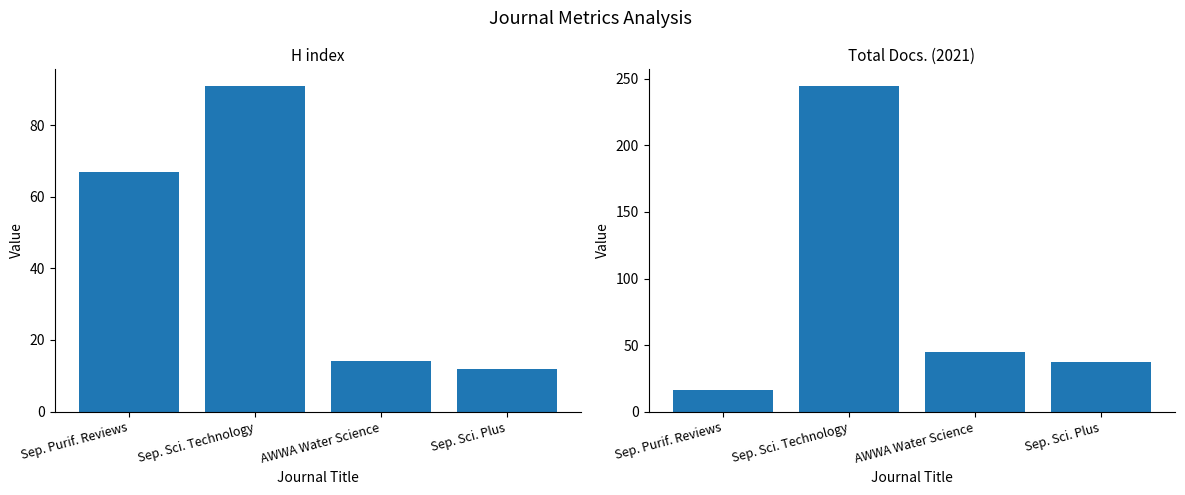

At which category is the sum across all series the highest?

Sep. Sci. Technology